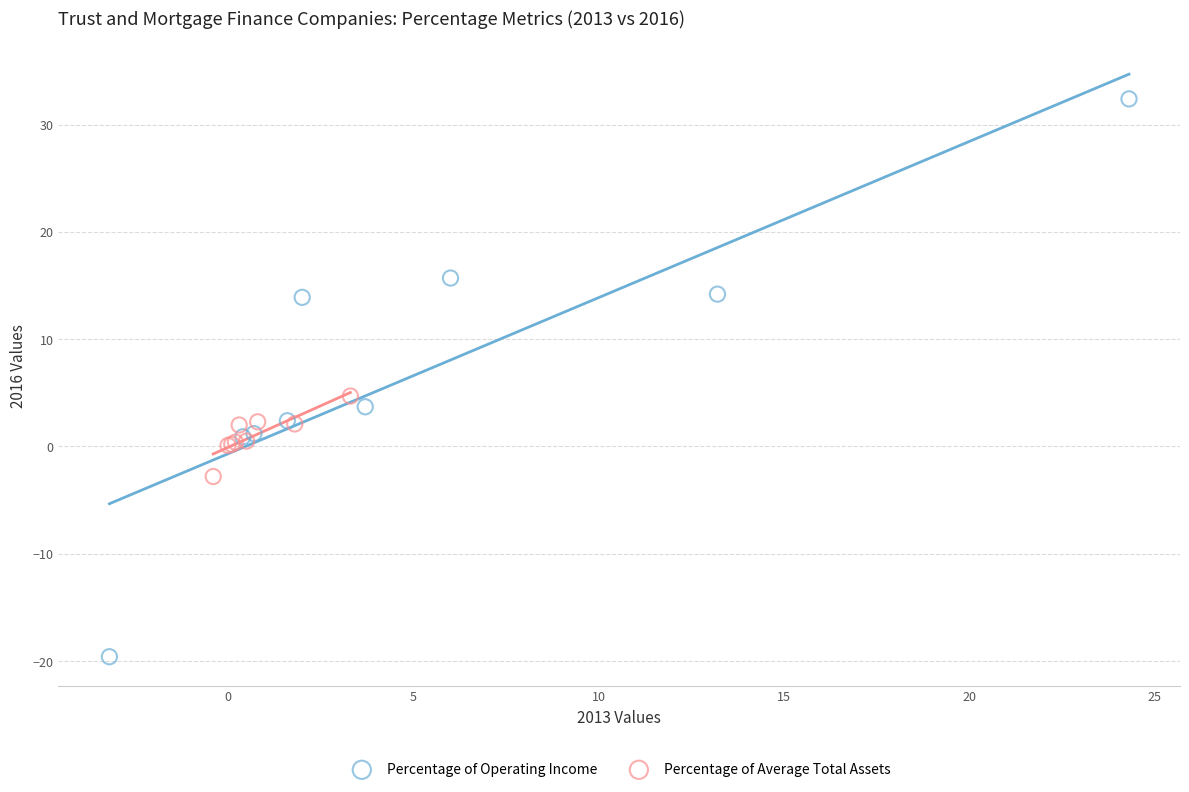

Which series contains the lowest Y value?

Percentage of Operating Income